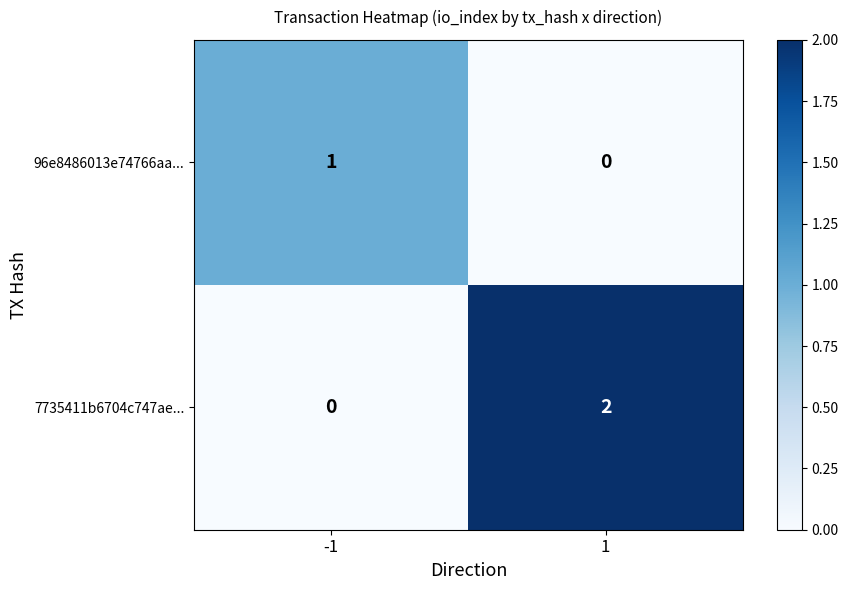

List the series in order of their overall mean, highest first.

7735411b6704c747ae..., 96e8486013e74766aa...